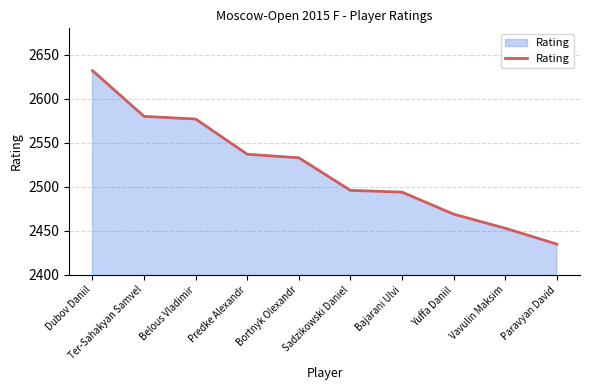

What position from the right is Belous Vladimir?

8